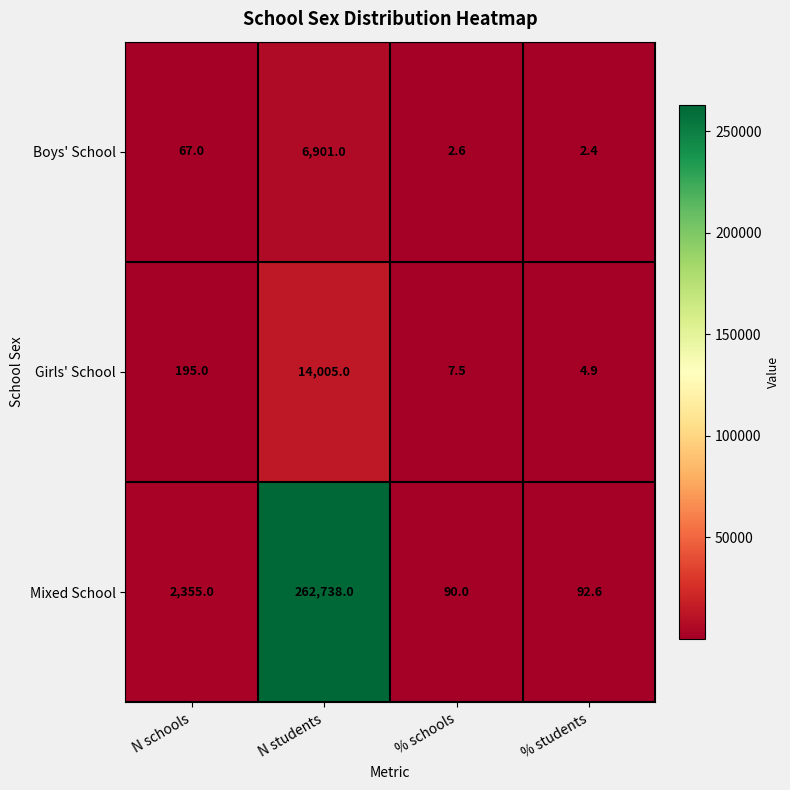

What is the total value across all series at N students?

283644.0